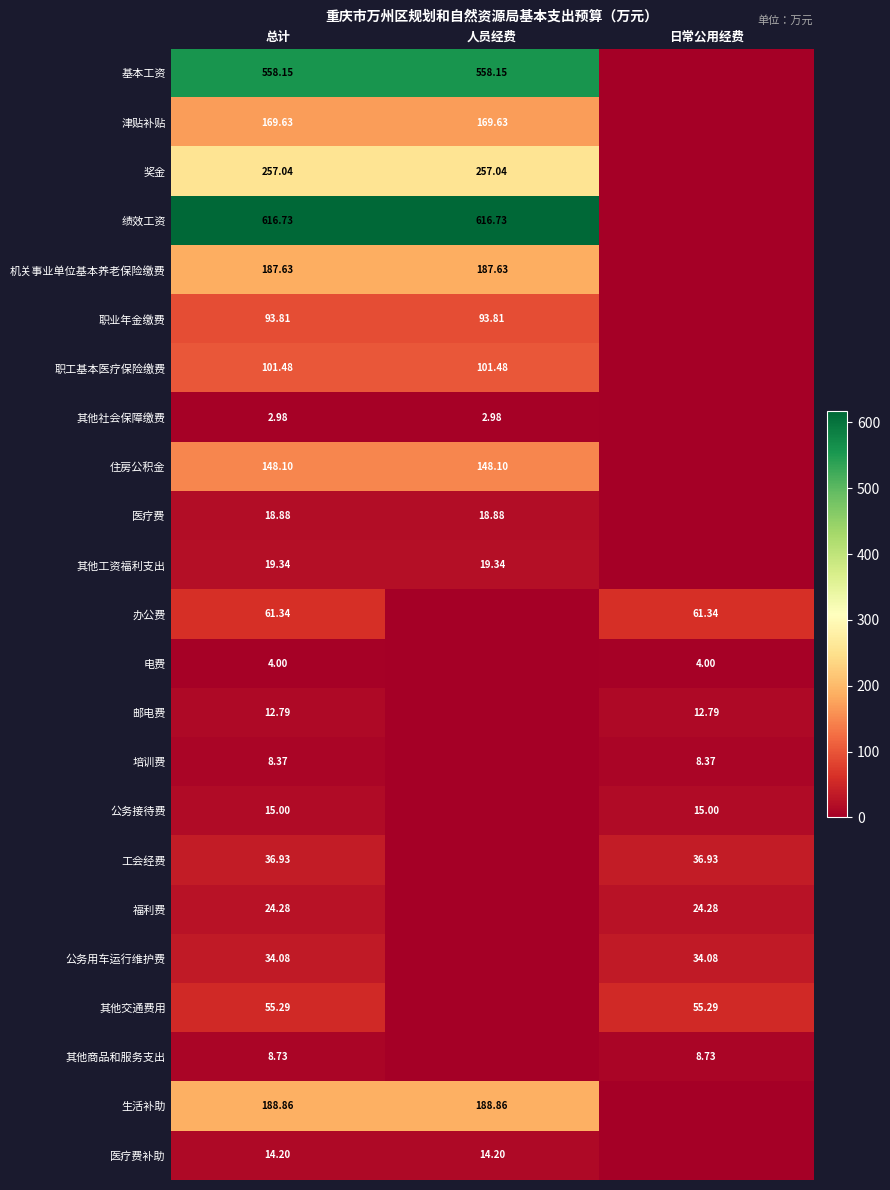

Which label corresponds to the largest value in the chart?

总计